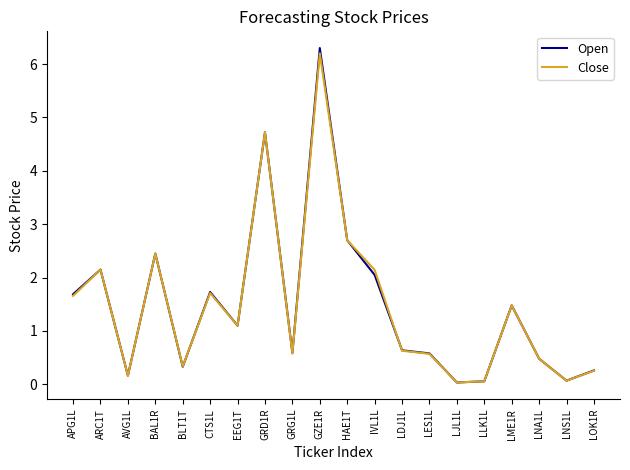

In Open, how many points are lower than both neighbors (excluding endpoints)?

6